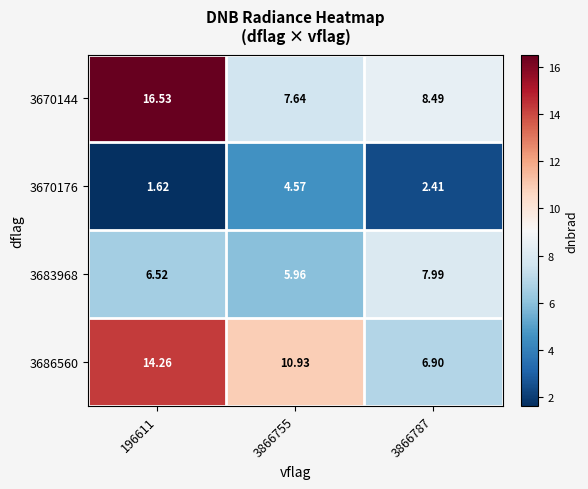

How many categories are shown in the chart?

3